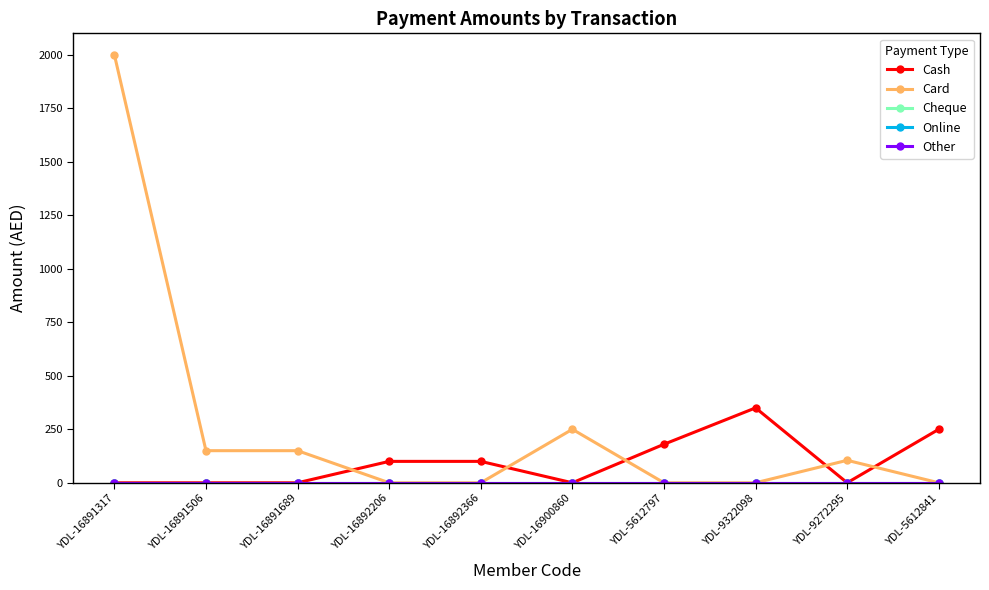

Does the chart have visible grid lines?

No